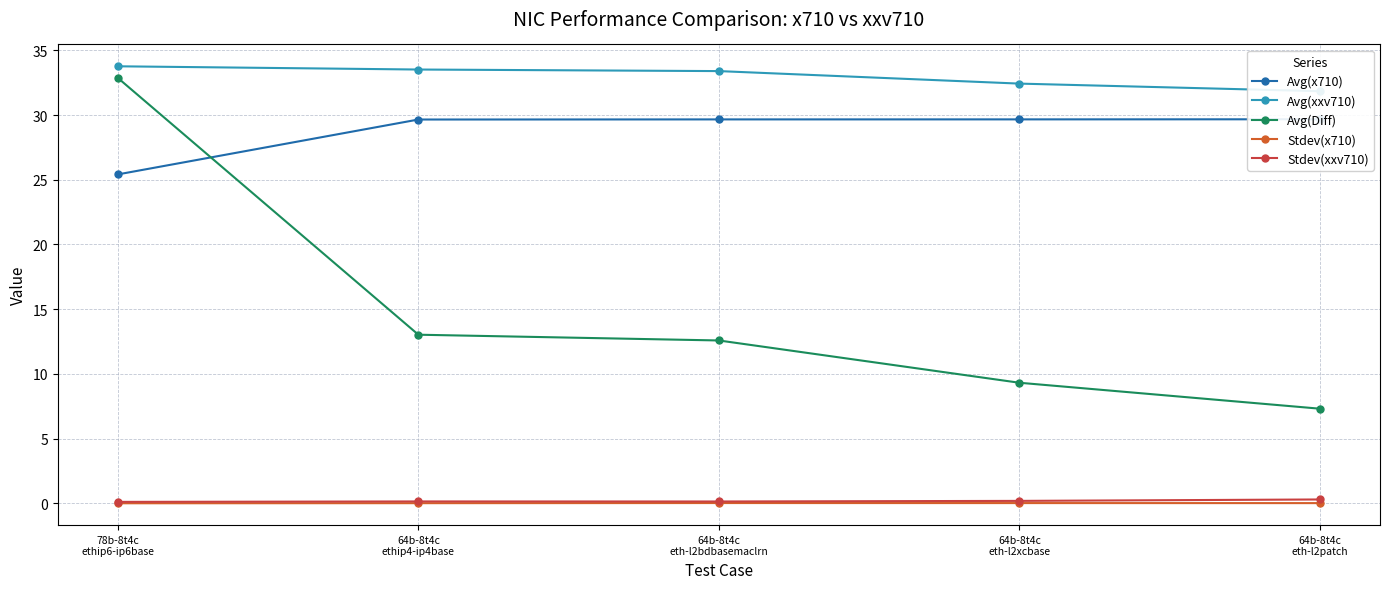

Which series has the widest spread of values?

Avg(Diff)